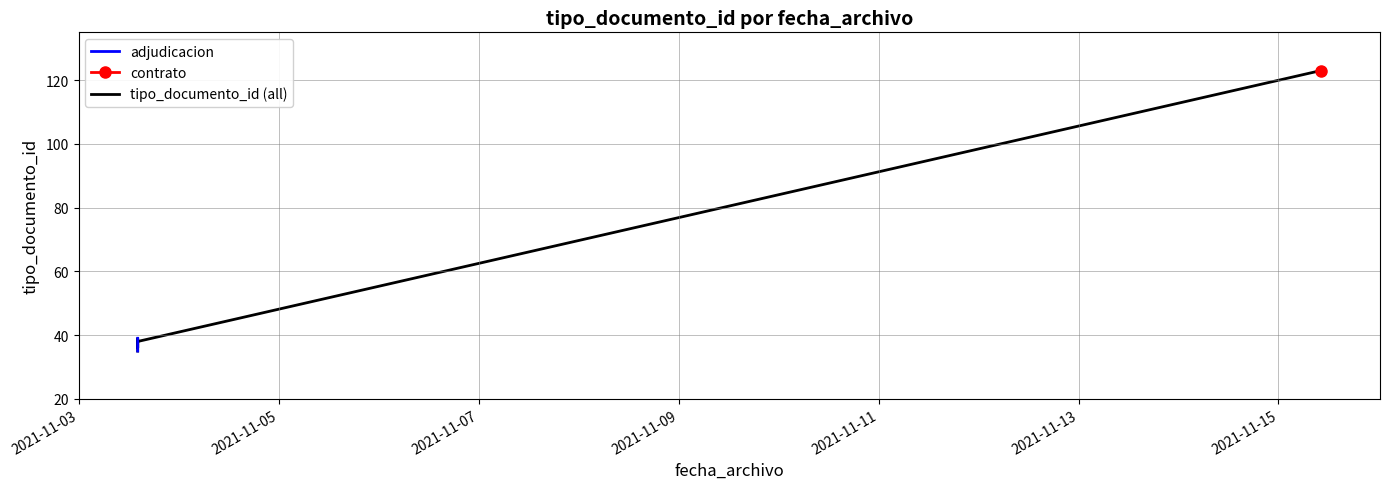

Which label corresponds to the smallest value in the chart?

2021-11-03 14:07:51